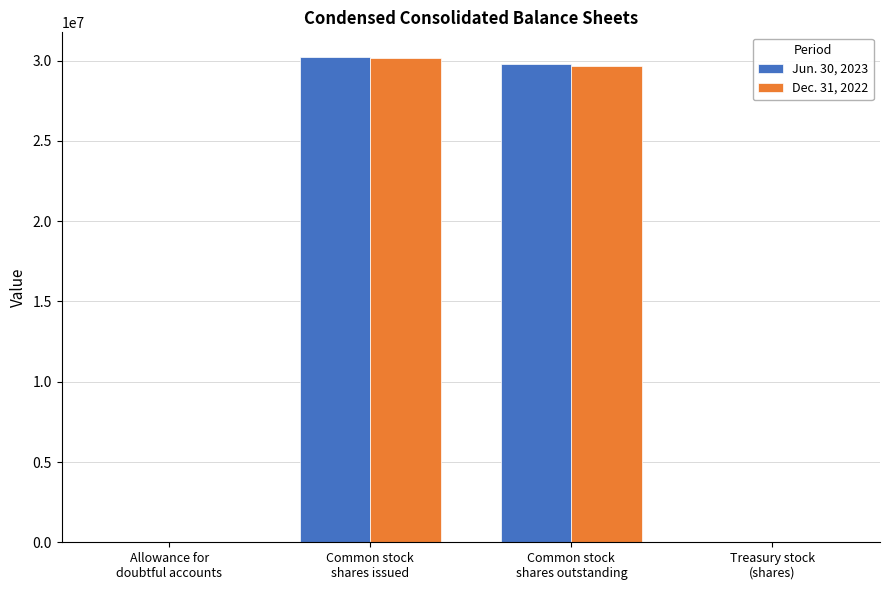

How many data points does each series have?

4